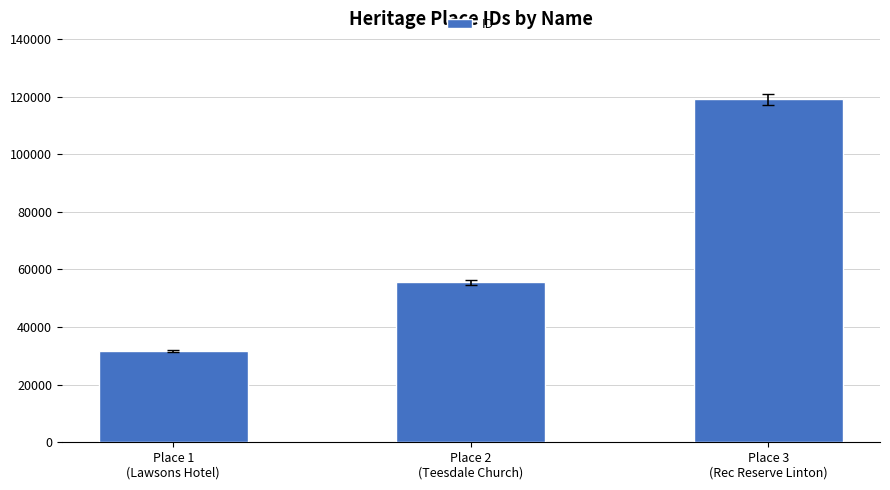

Reading left to right, what are all the values shown in this chart?

31709	55581	118965